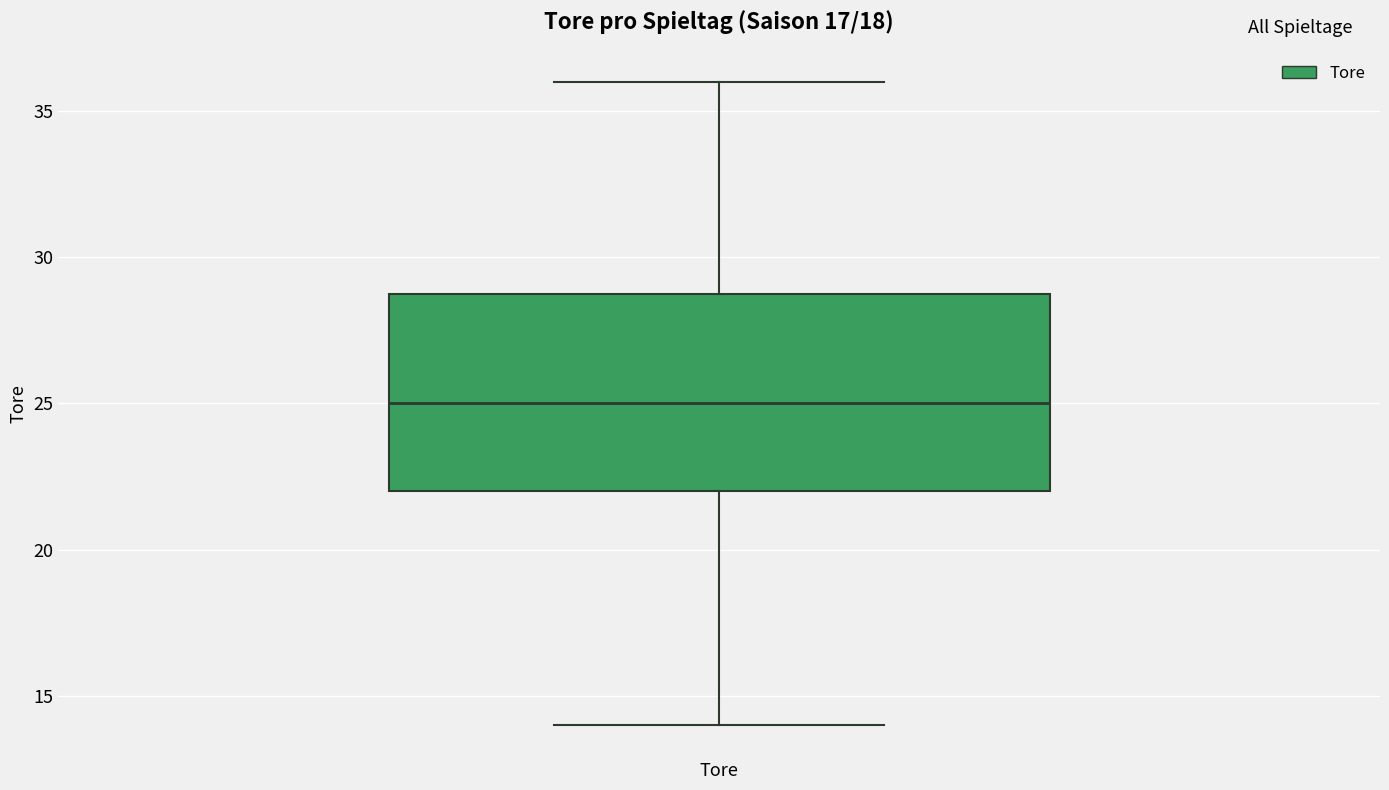

Read this box plot against the y-axis: the position of the median line, the range covered by the box, and the ends of both whiskers. The values are not printed on the chart, so give them approximately, as read against the axis.

median 25, box 22 to 29, whiskers 14 to 36